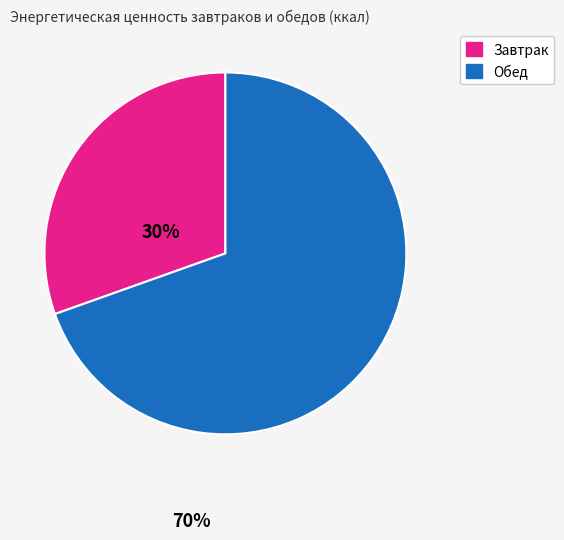

Is there a majority slice in this chart?

Yes